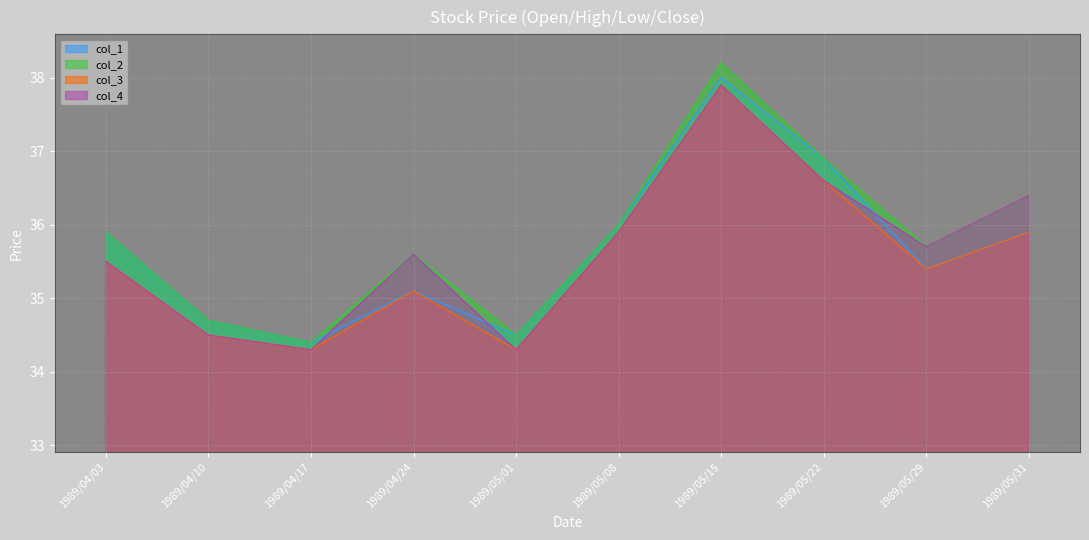

Where is the first local maximum for col_3?

1989/04/24